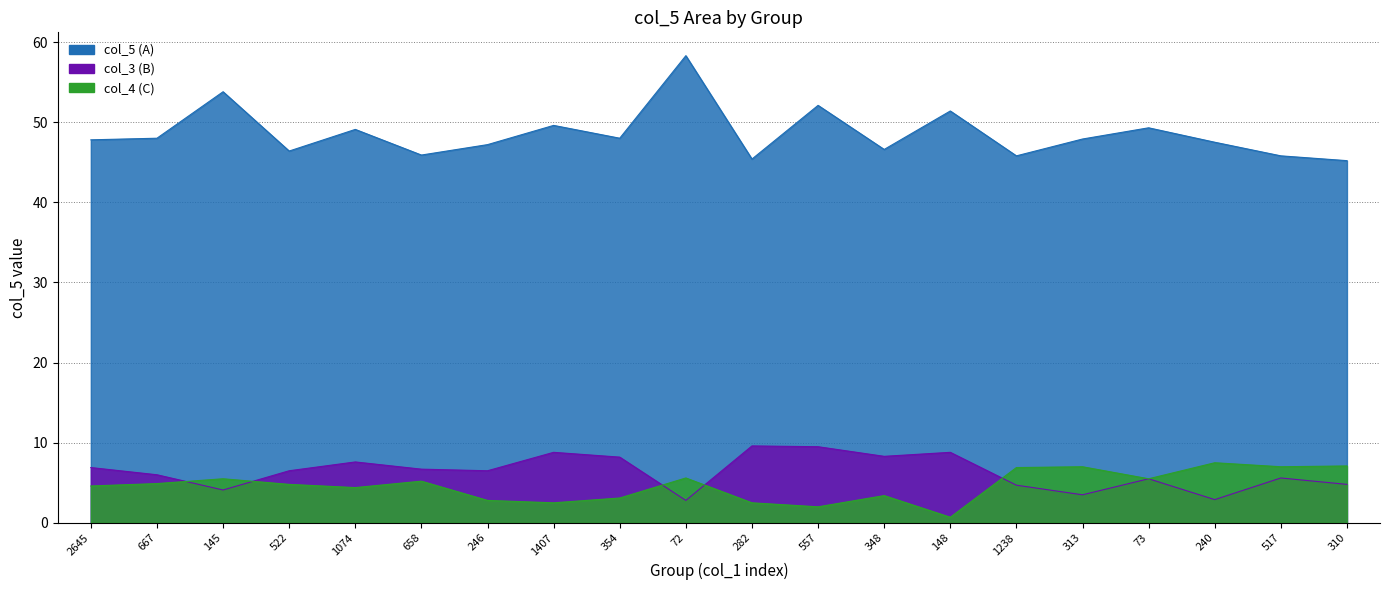

At which label does col_3 (B) first exceed 6?

2645